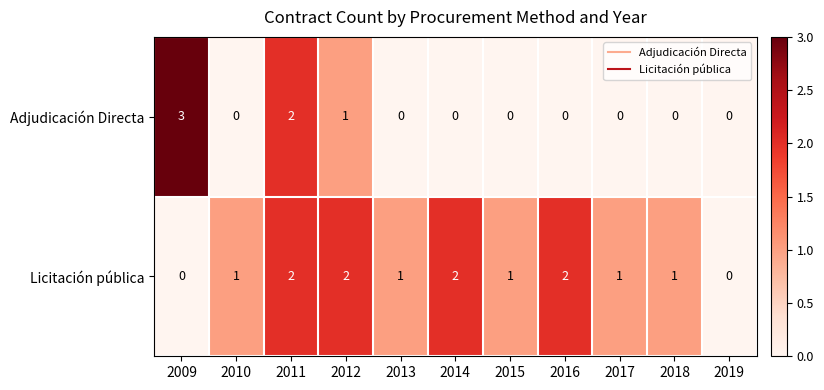

List the series in order of their peak value, highest first.

Adjudicación Directa, Licitación pública